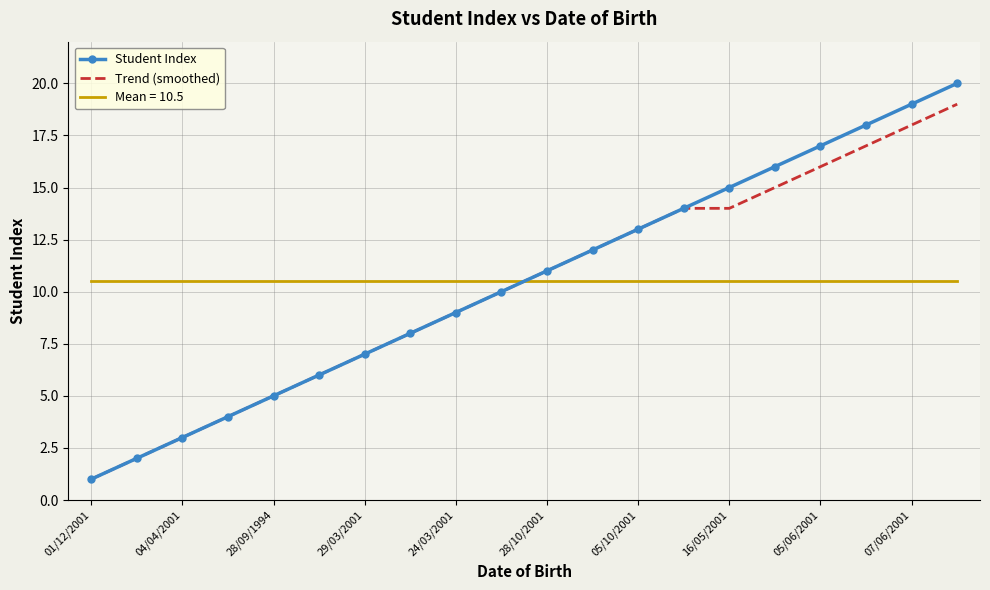

What is the maximum value for Student Index?

20.0